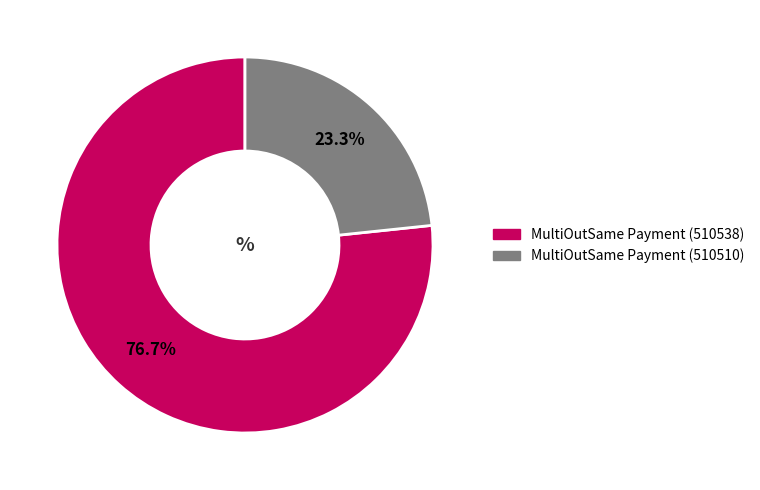

Is the sum of MultiOutSame Payment (510510) and MultiOutSame Payment (510538) greater than half?

Yes